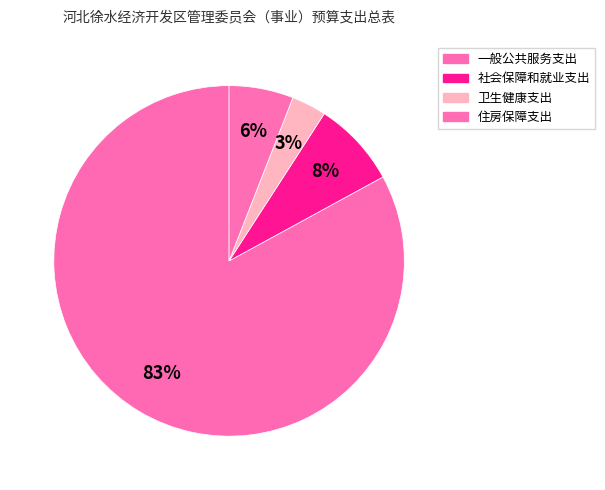

Count the number of slices in the pie.

4